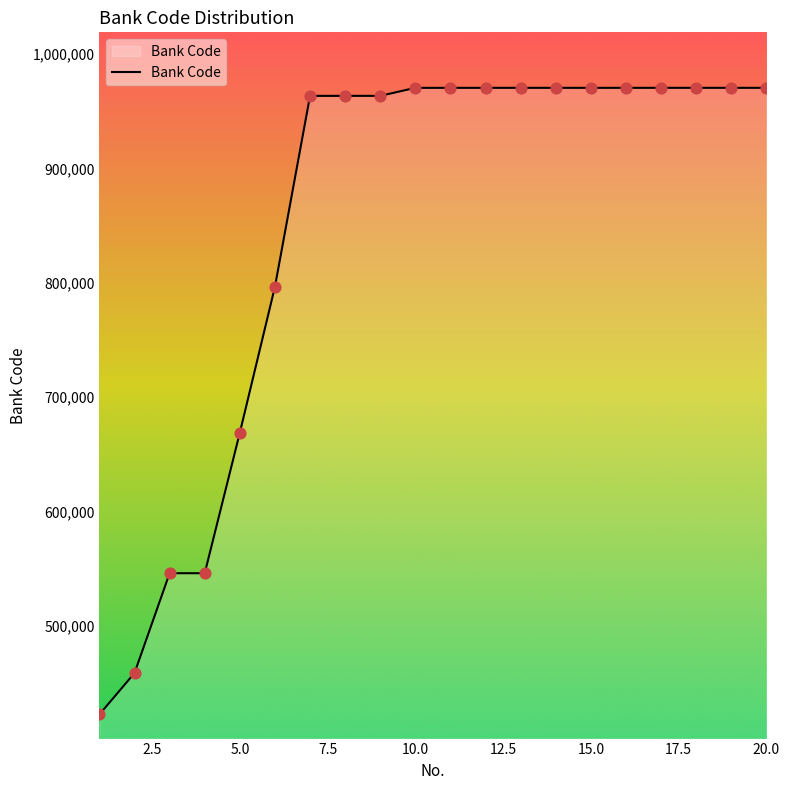

What is the smallest value displayed?

422589